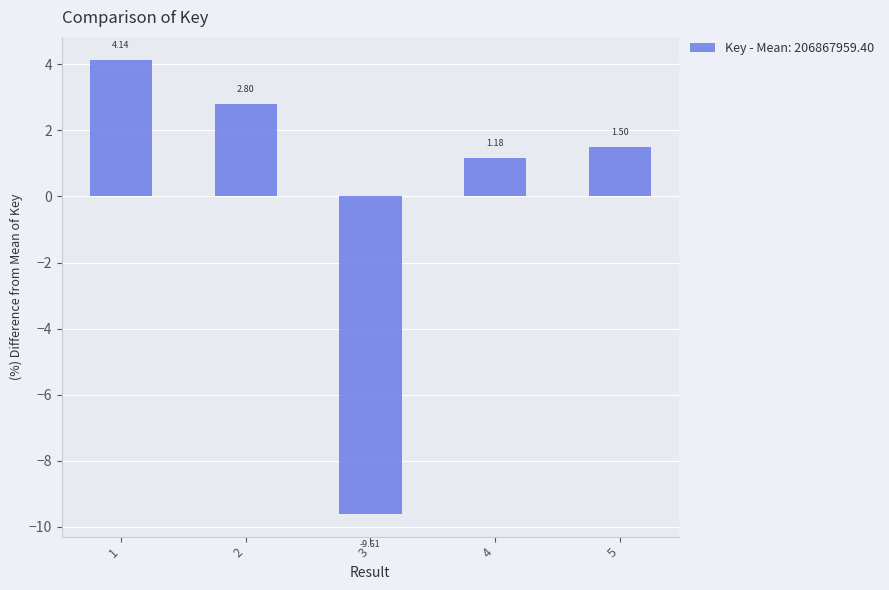

What is the ratio of the value at 2 to the value at 1?

0.7